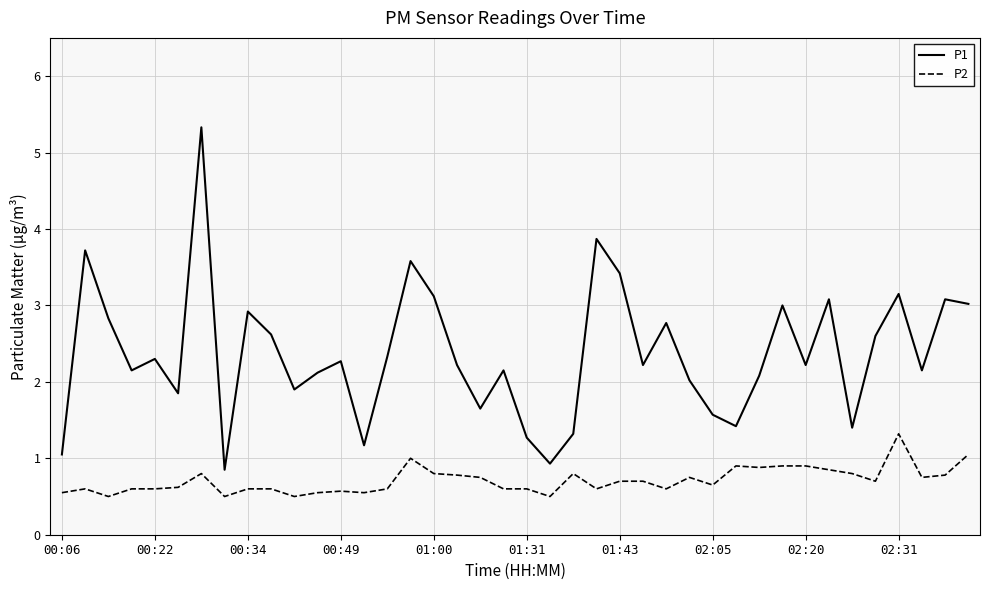

How many lines are shown in the chart?

2